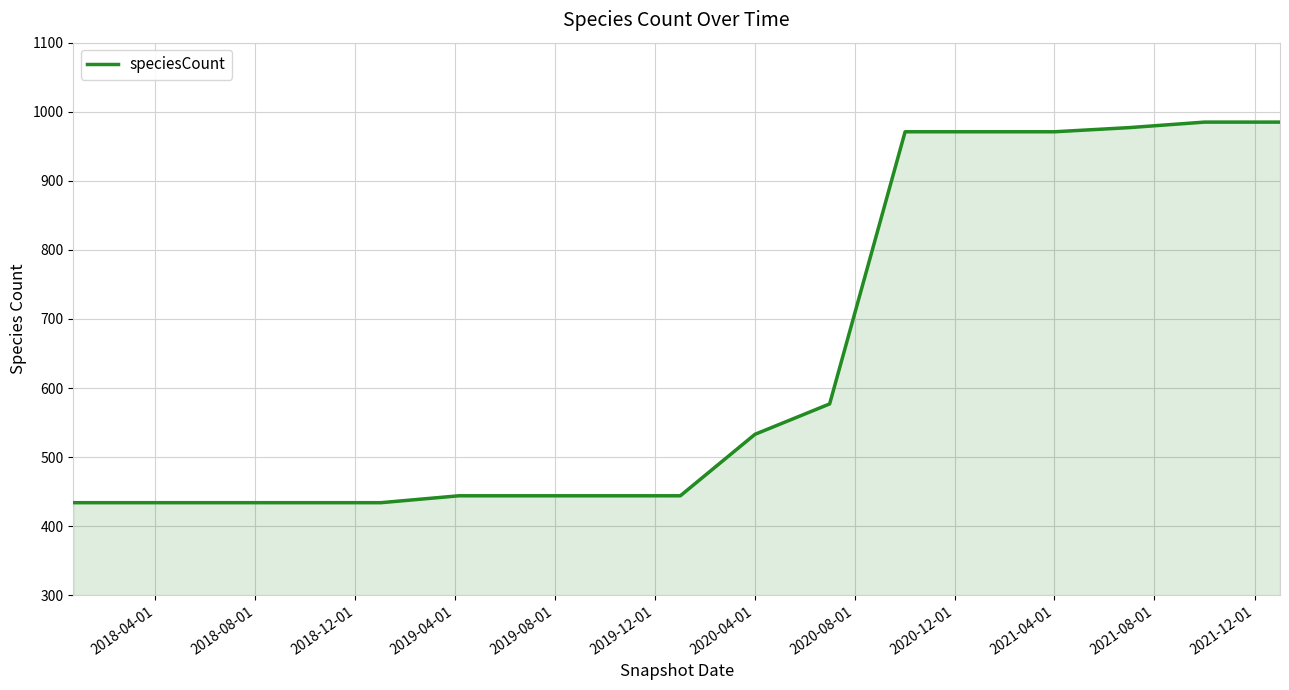

What is the difference between the maximum and minimum values?

551